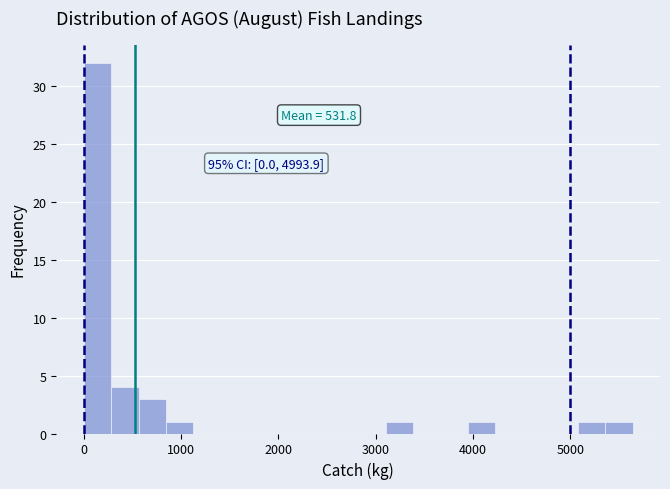

Around what value on the x-axis is the tallest bar? Give the approximate position of its centre, as read against the axis.

100